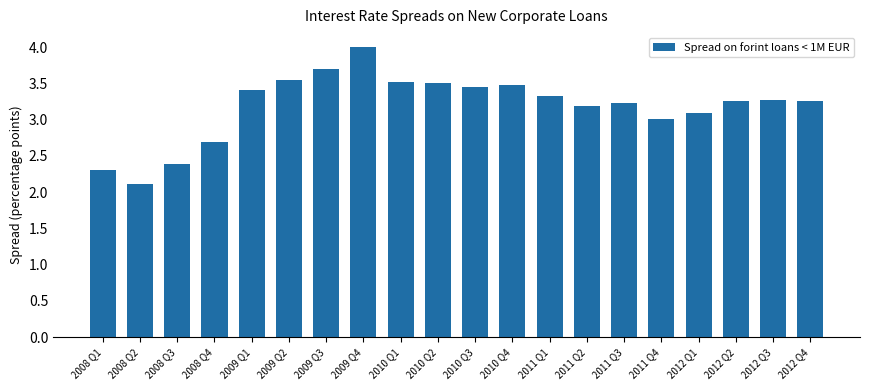

The value at 2010 Q4 is 2.3. True or false?

False